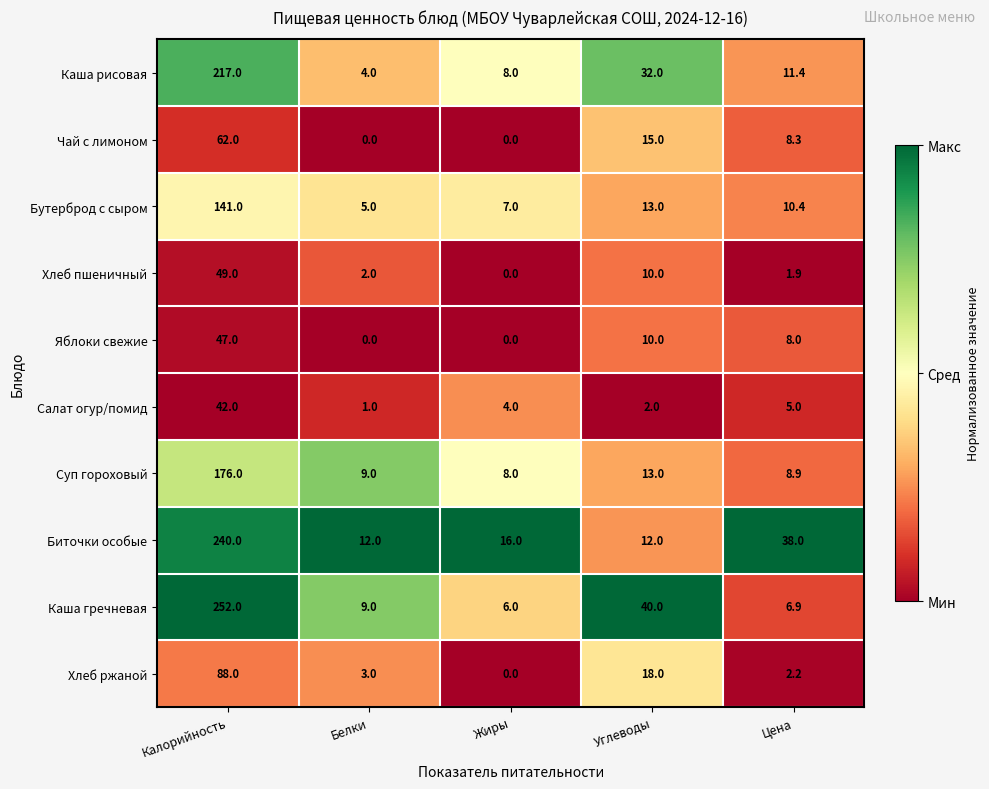

Count the number of categories in the chart.

5